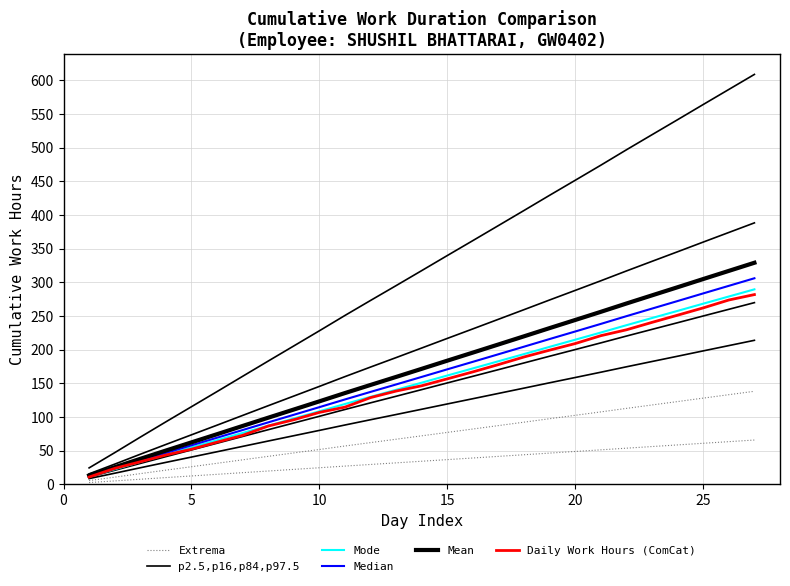

Rank the series by their maximum value, from highest to lowest.

p2.5,p16,p84,p97.5, Mean, Median, Mode, Daily Work Hours (ComCat), Extrema